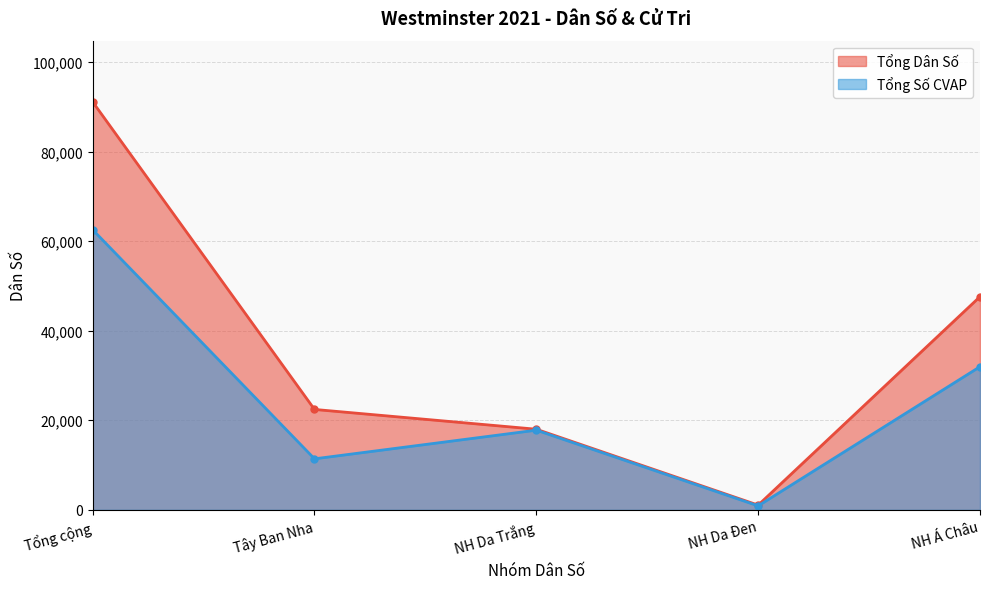

What is the average value of the Tổng Số CVAP series?

24914.5